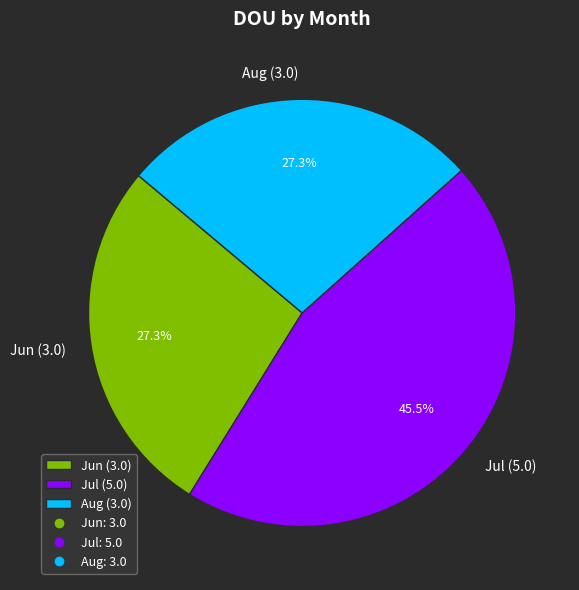

Combined, what portion of the pie is Jul (5.0) and Aug (3.0)?

72.7%